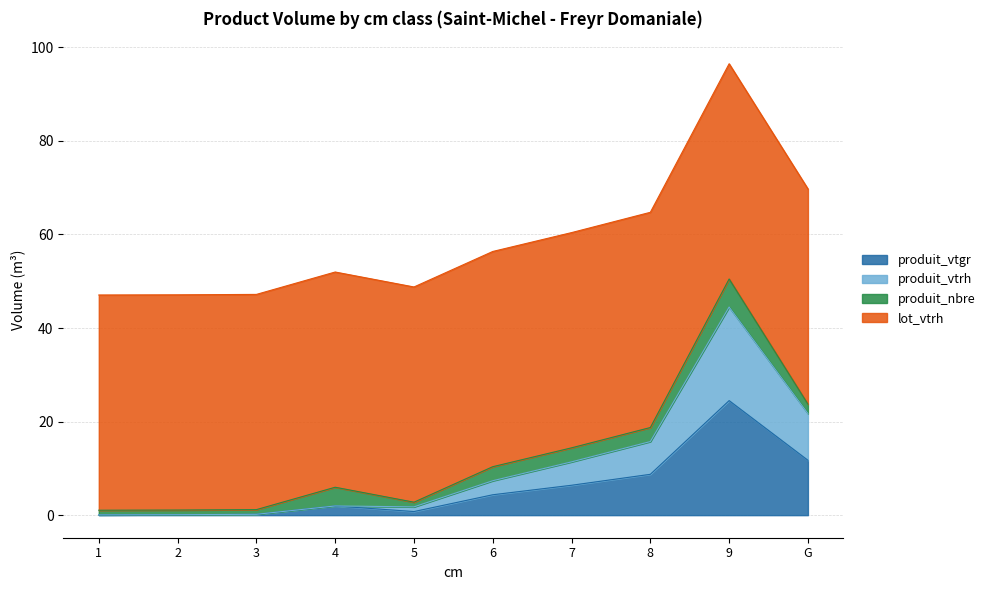

The value of produit_vtgr at G is 17.1. True or false?

False